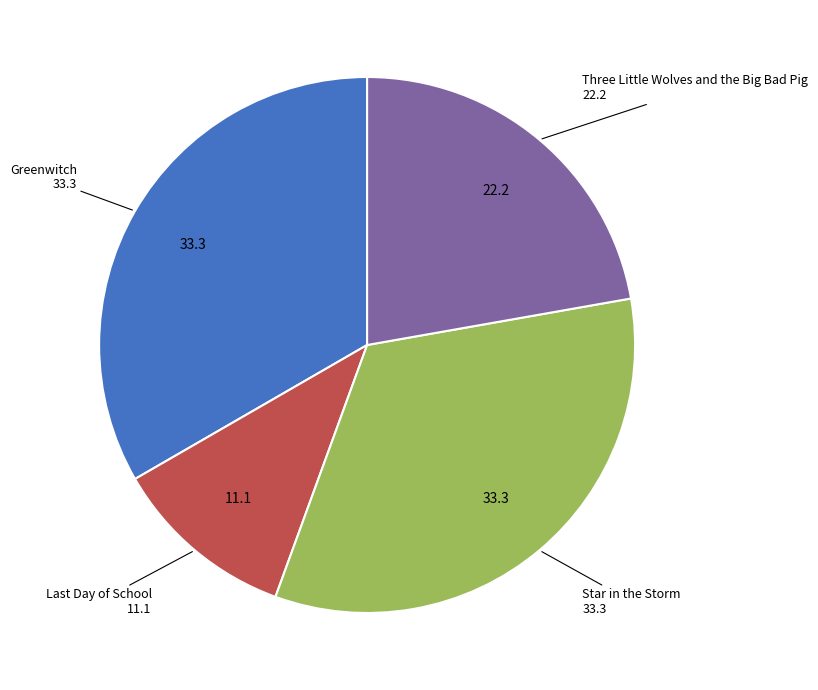

Does any single category account for the majority?

No